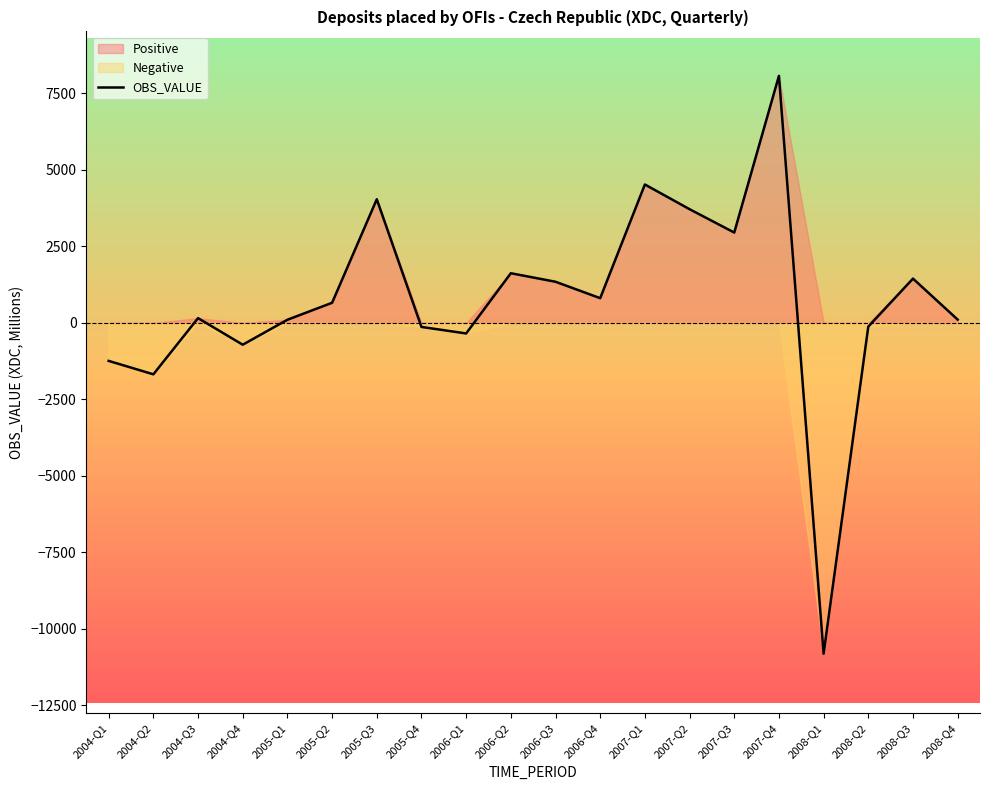

How many points are lower than both their immediate neighbors (excluding endpoints)?

6